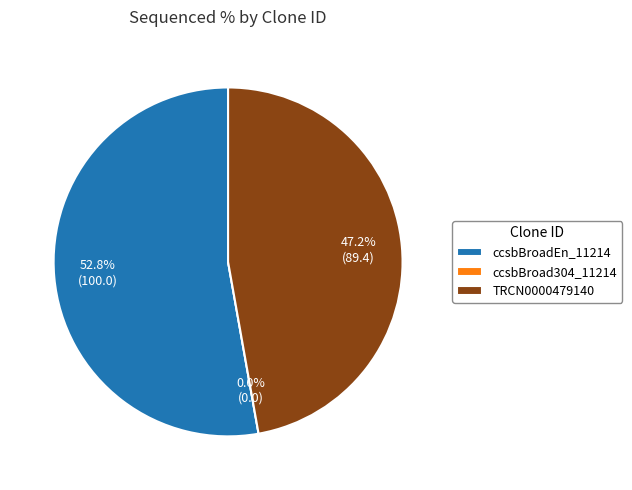

Which category has the smallest portion of the pie?

ccsbBroad304_11214